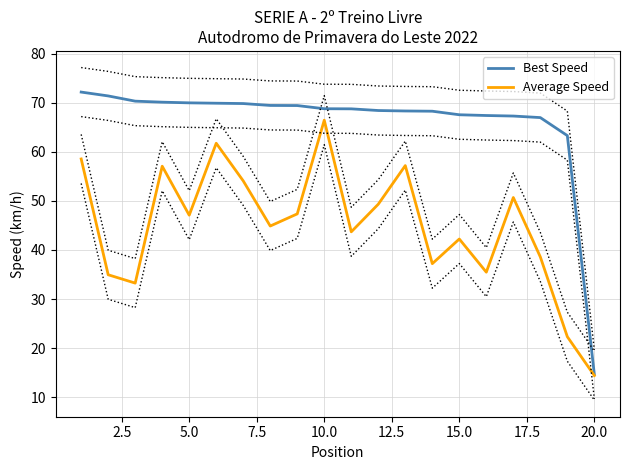

What are all the series names shown in the legend?

Best Speed, Average Speed